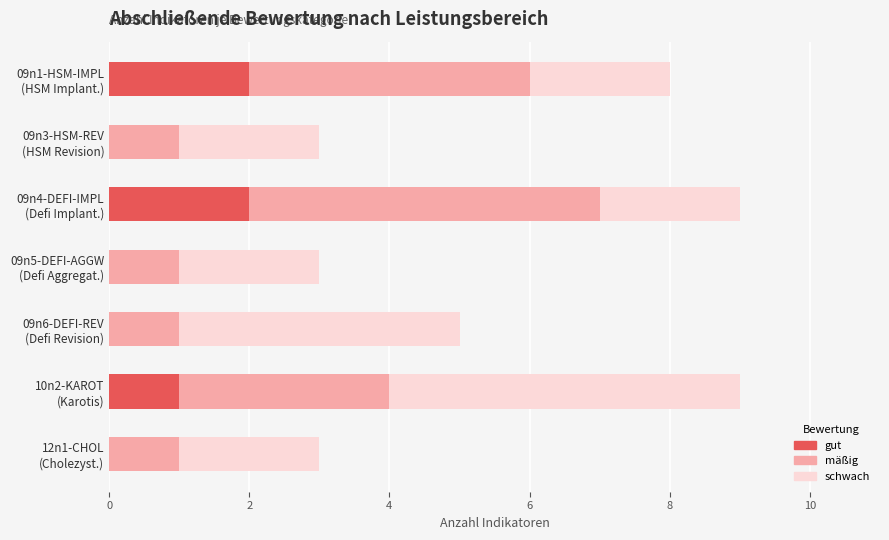

Rank the series by their average value, from highest to lowest.

schwach, mäßig, gut